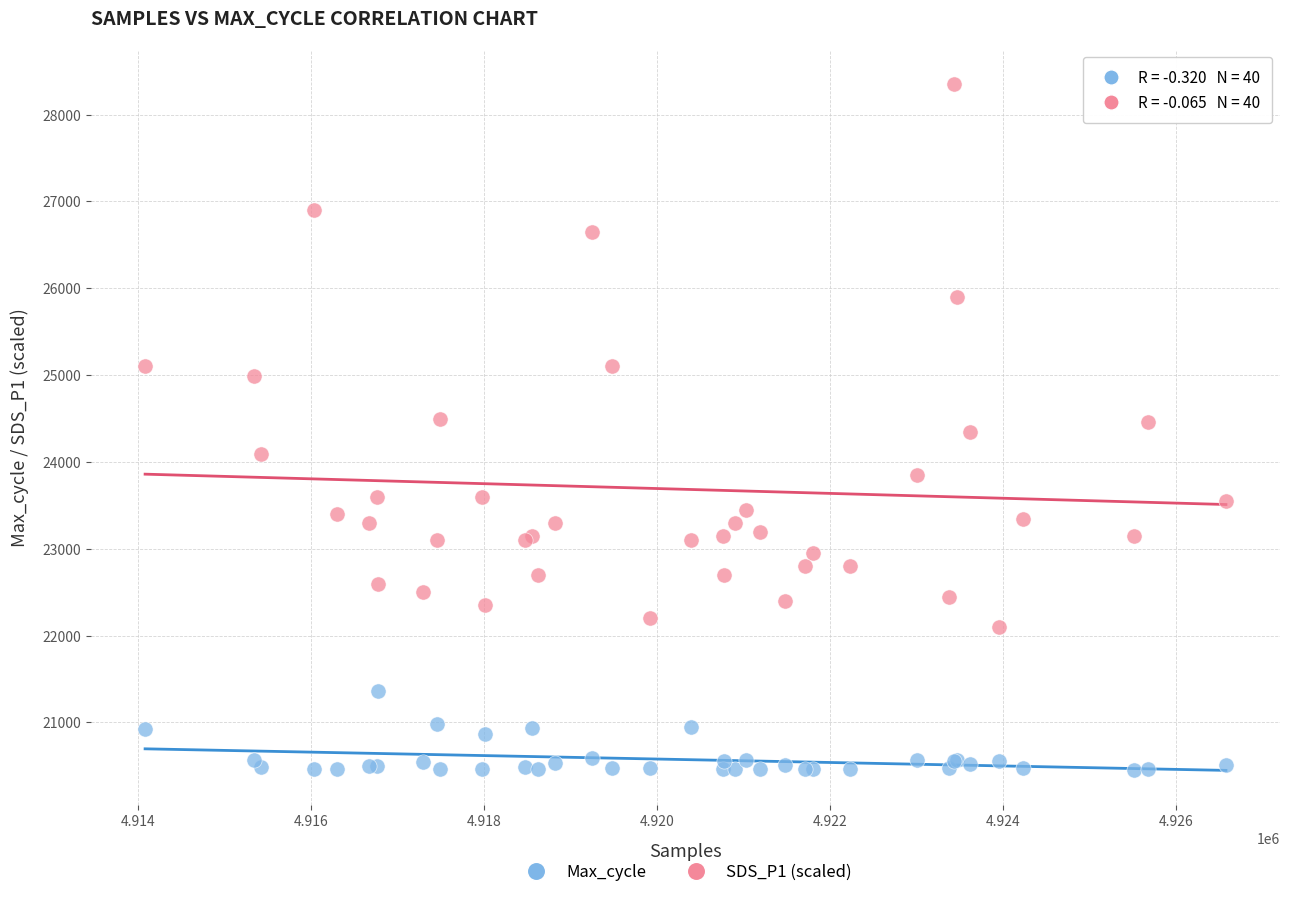

Which series contains the lowest Y value?

Max_cycle